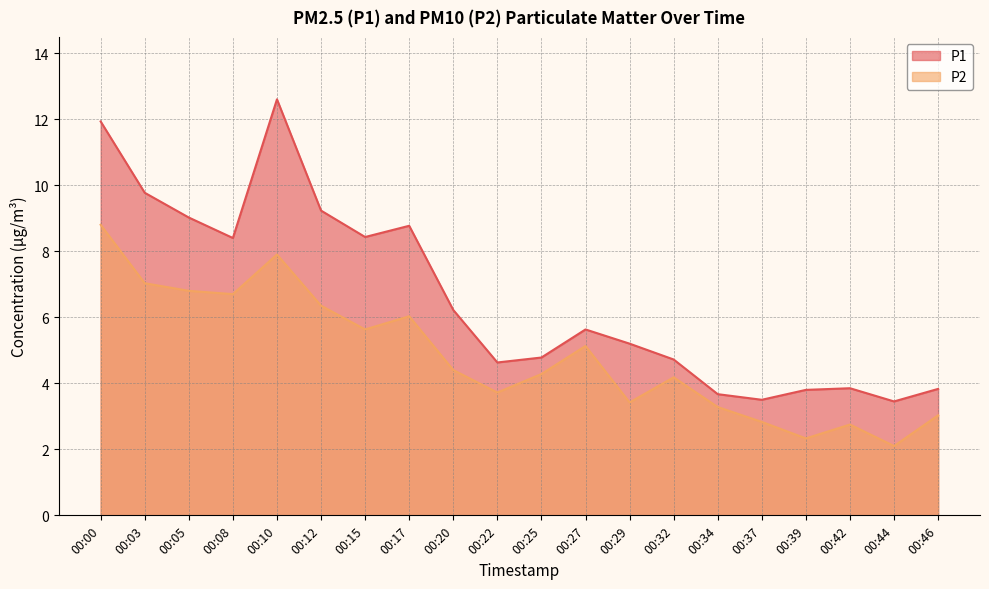

At which label does P2 first exceed 4?

00:00